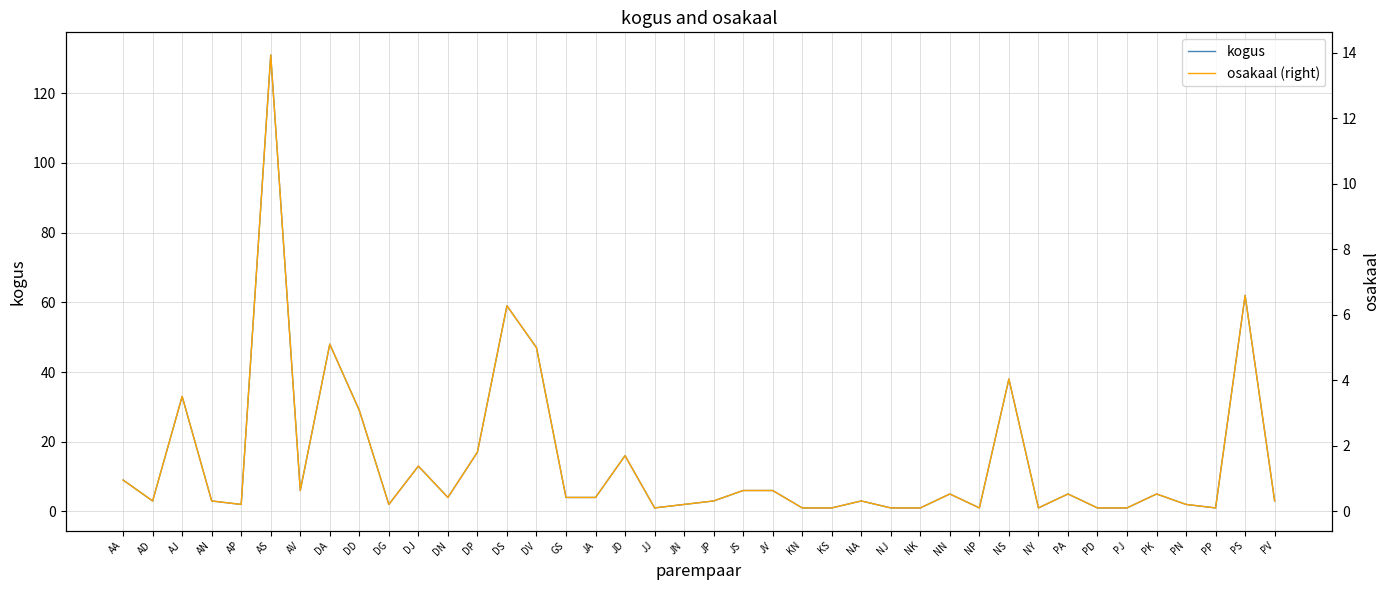

What is the maximum value for kogus?

131